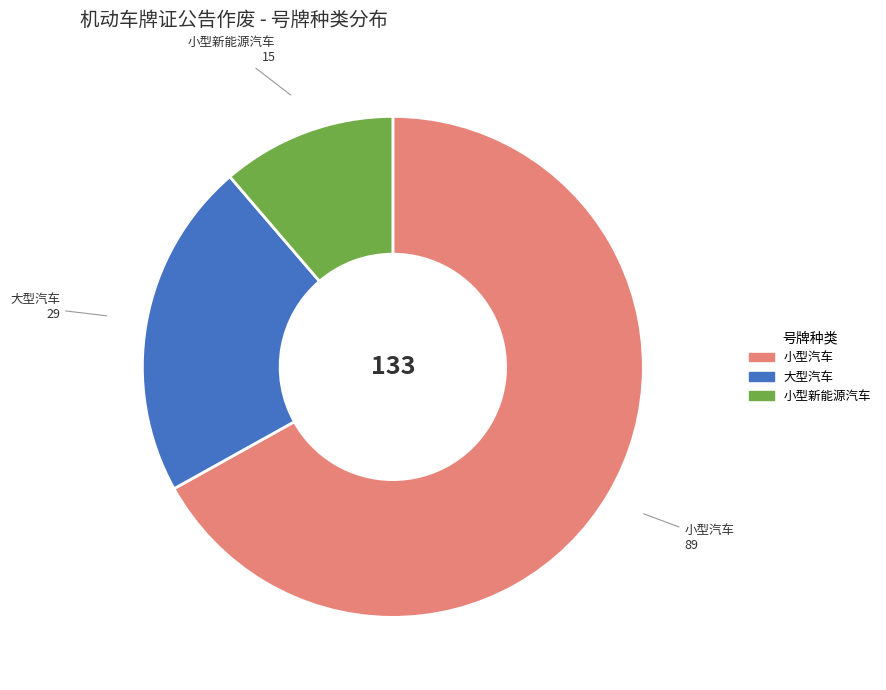

Is the sum of 小型汽车 and 小型新能源汽车 greater than half?

Yes